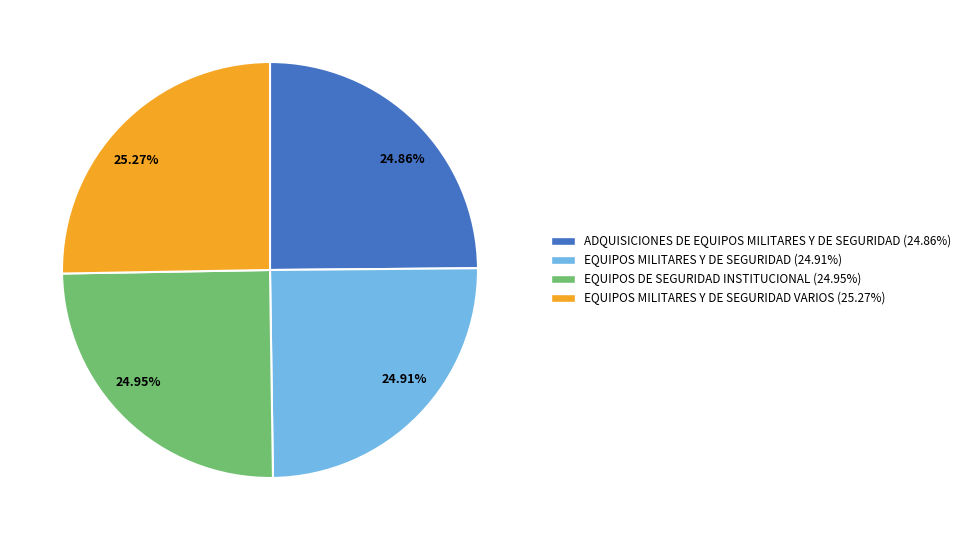

How many slices are in this pie chart?

4